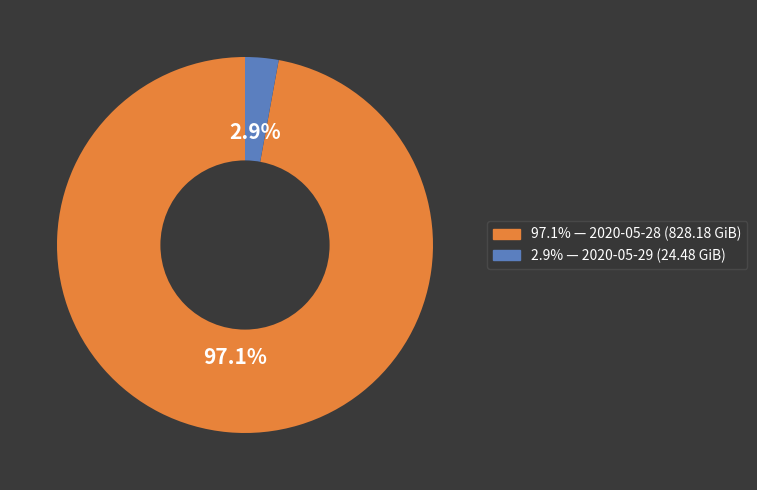

Does any single category account for the majority?

Yes